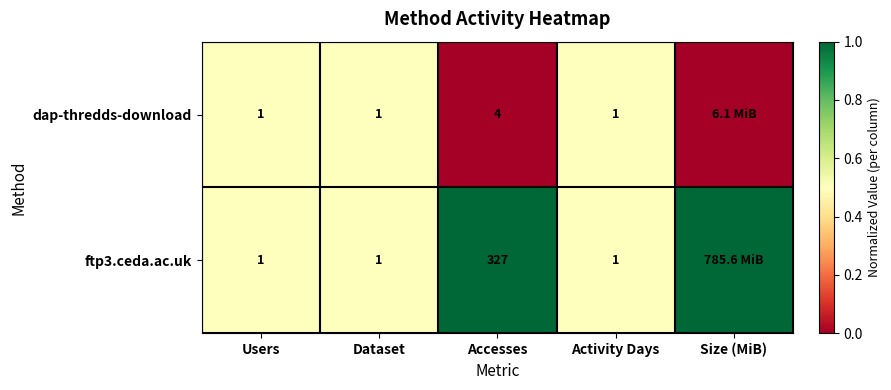

At Accesses, list the series in order from smallest to largest.

dap-thredds-download, ftp3.ceda.ac.uk